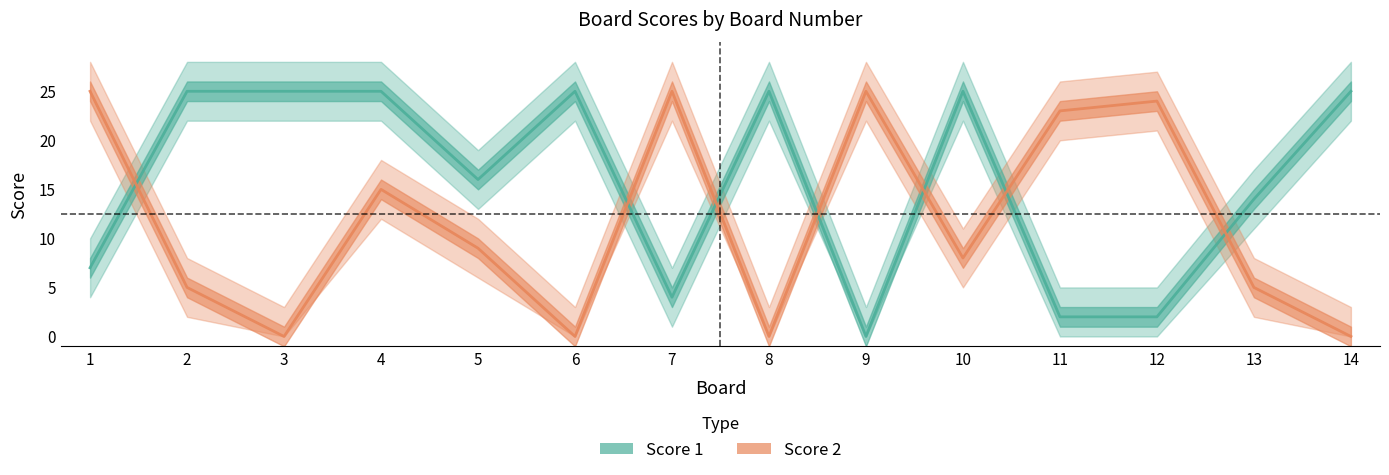

Rank the series by their maximum value, from highest to lowest.

Score 1, Score 2